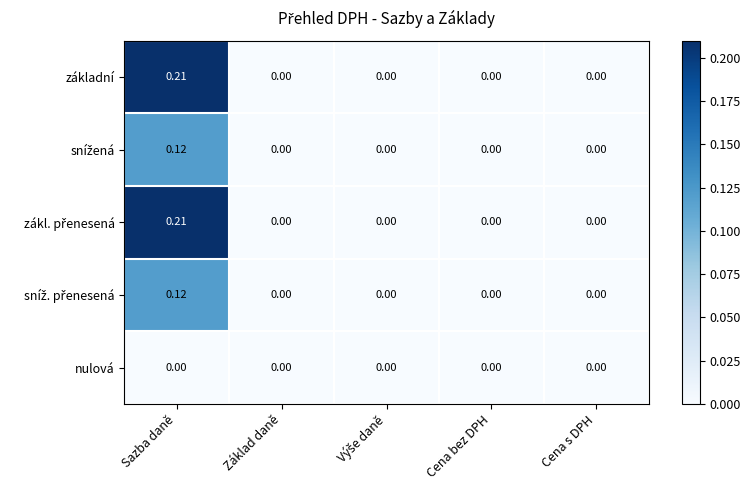

At which category is the sum across all series the highest?

Sazba daně